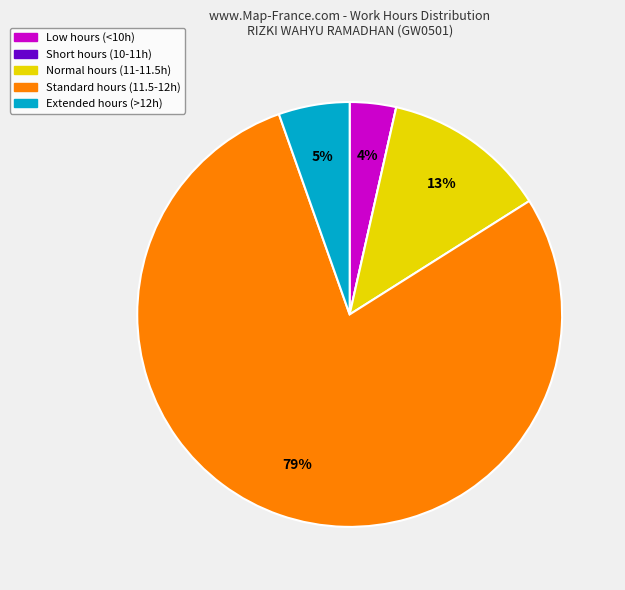

Is there a majority slice in this chart?

Yes